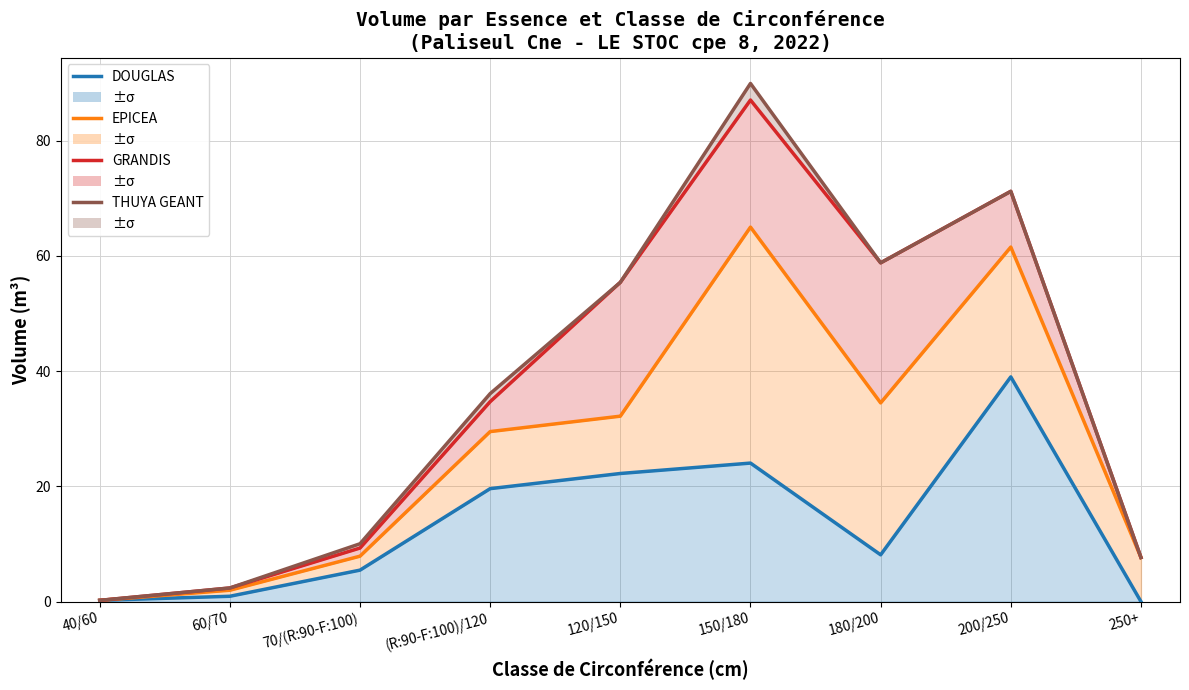

How many data points in DOUGLAS are less than 8?

4